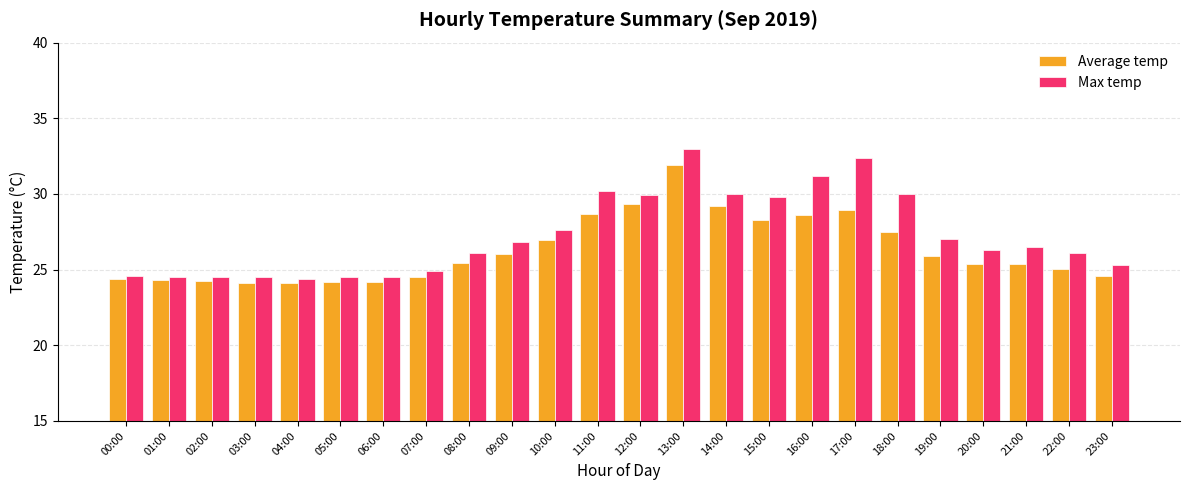

What is the value of the Average temp bar at the 5th from the left?

24.1